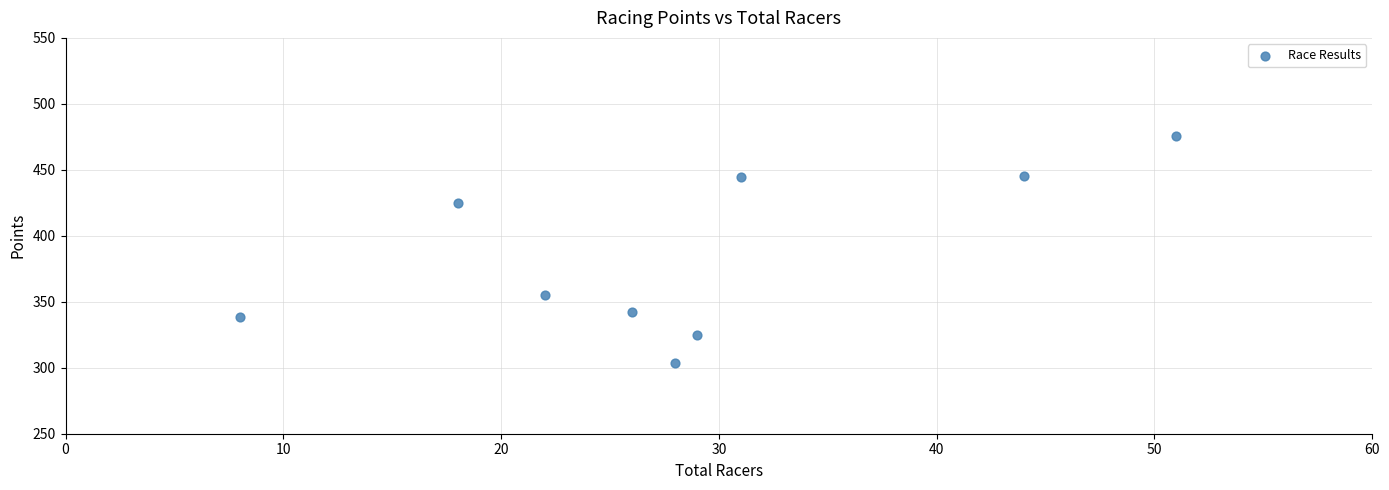

What is the average Y value?

383.9